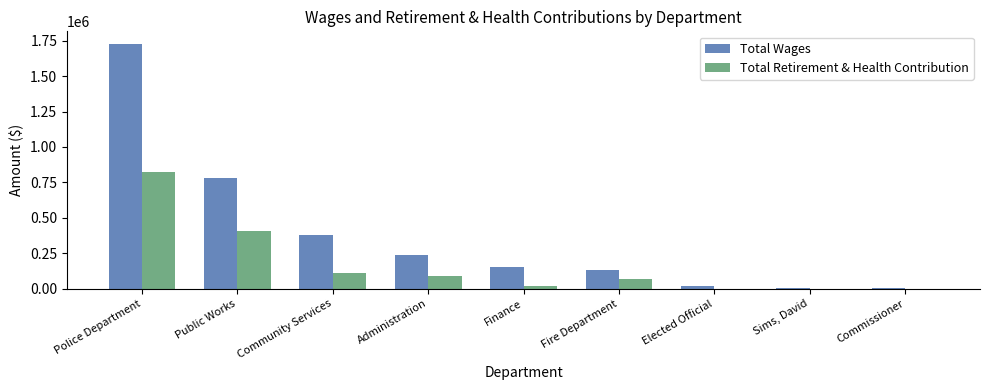

The Total Wages series shows 405626 at Public Works. True or false?

False